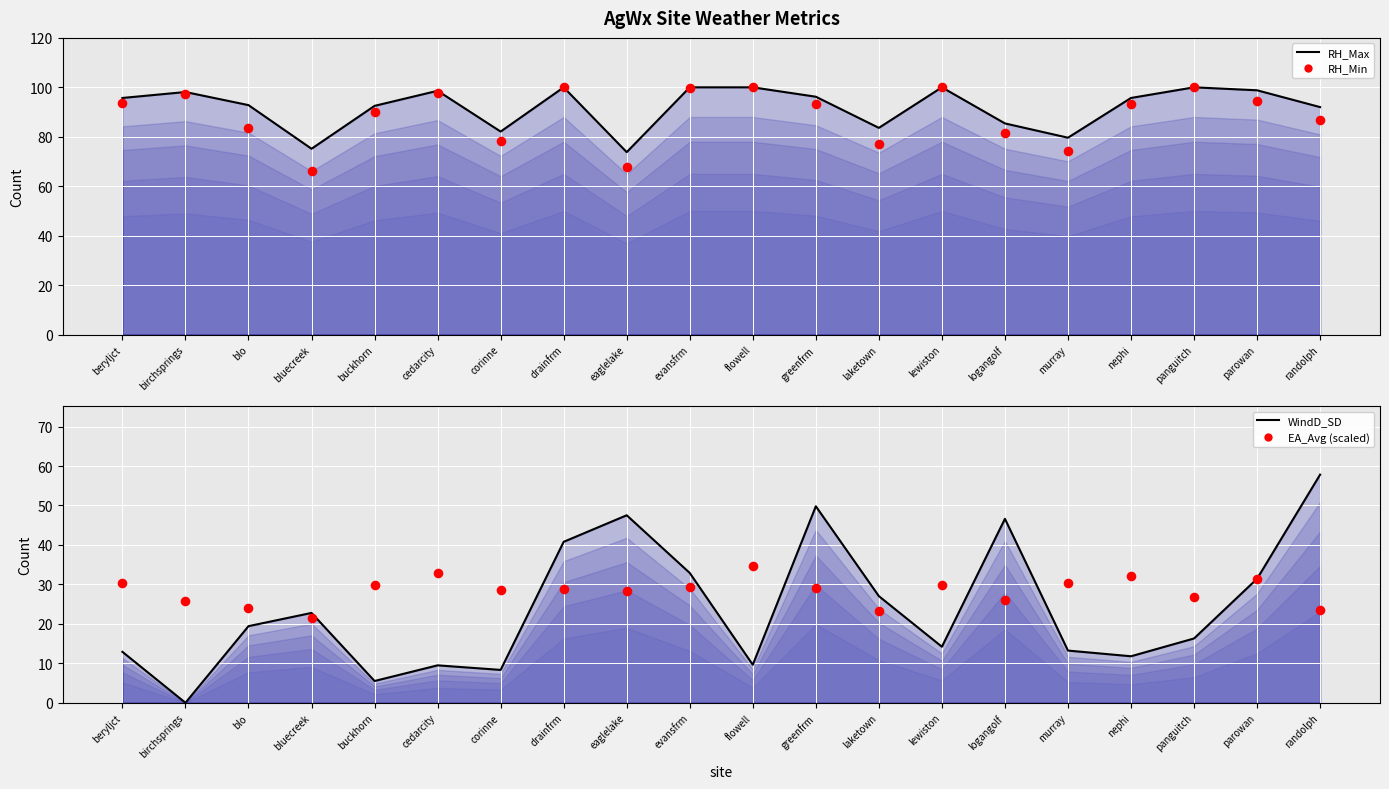

At how many categories does at least one series exceed 29?

20